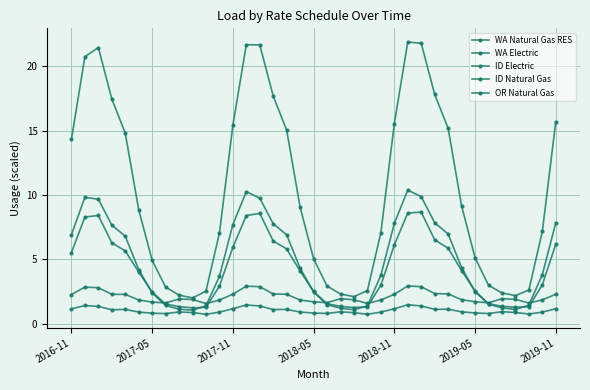

True or false: WA Natural Gas RES and ID Natural Gas intersect in this chart.

False